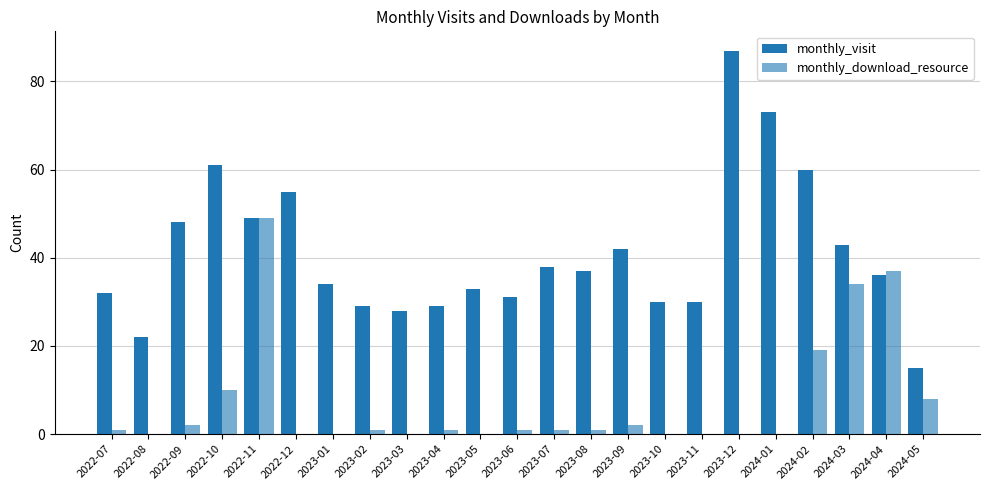

At which label is monthly_visit closest to 51?

2022-11